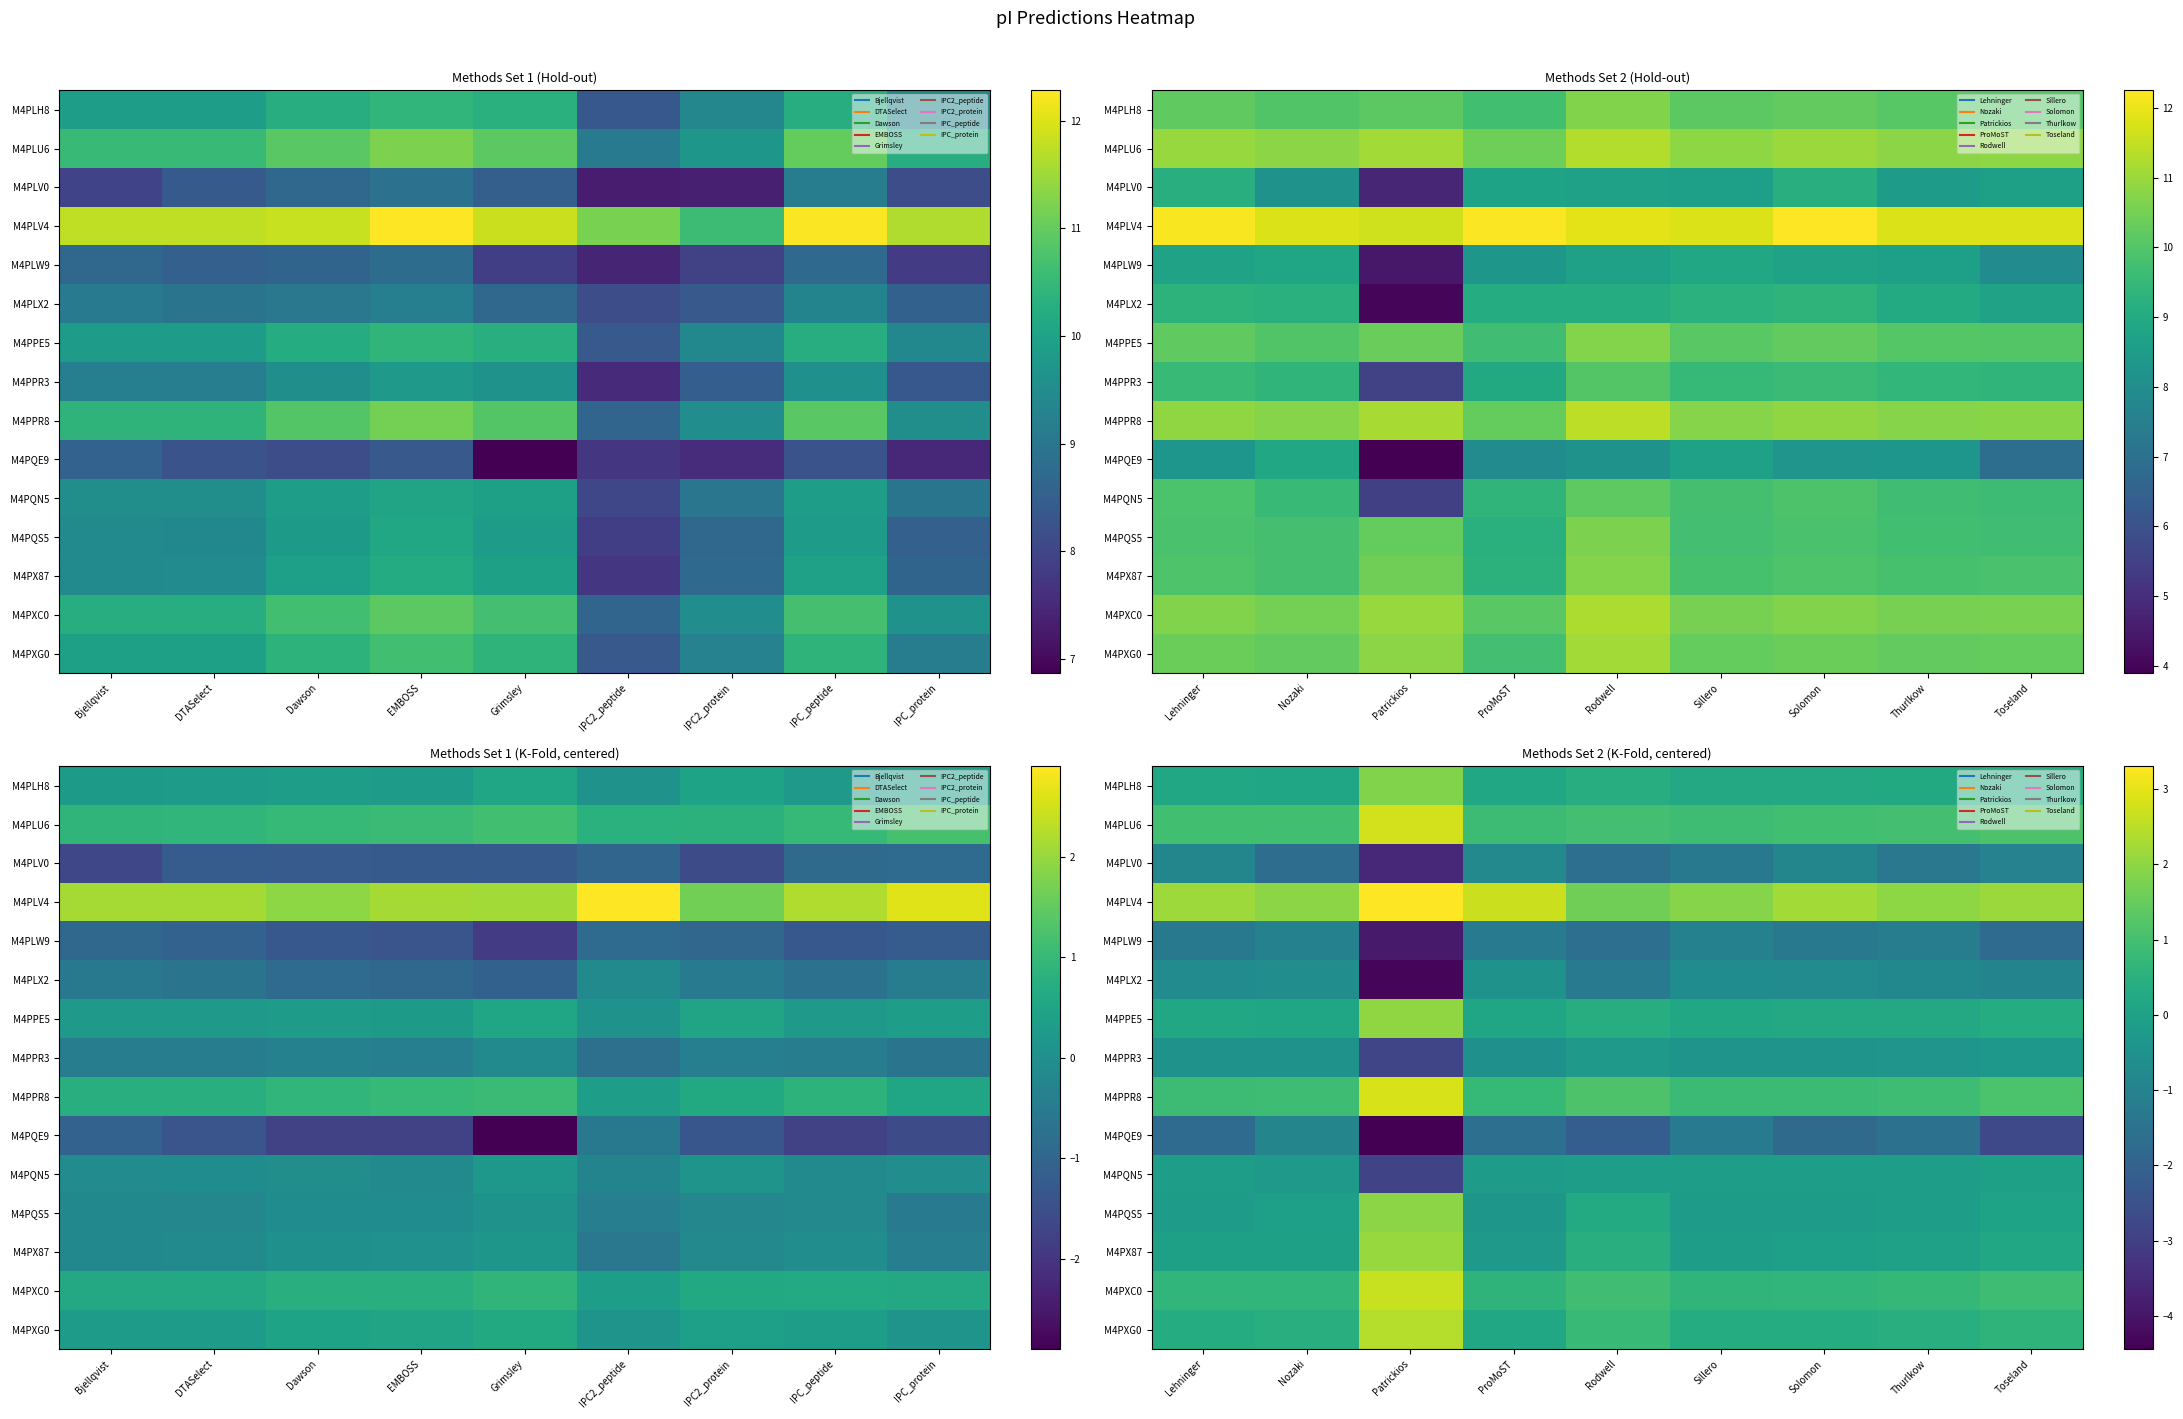

What is the smallest value displayed?

-4.4